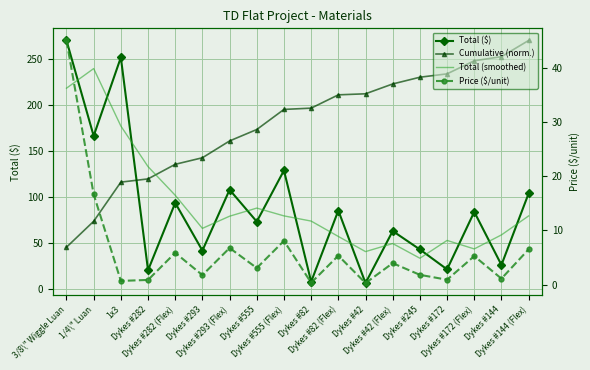

What is the difference between the Cumulative (norm.) values at Dykes #293 (Flex) and Dykes #82?

35.6